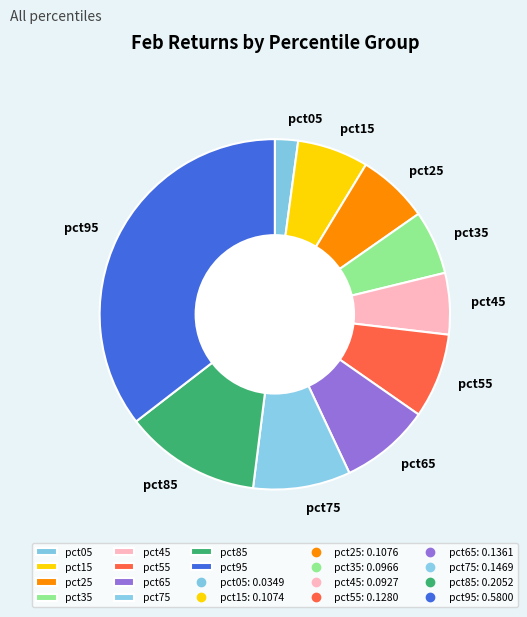

Combined, do pct85 and pct05 account for over 50%?

No